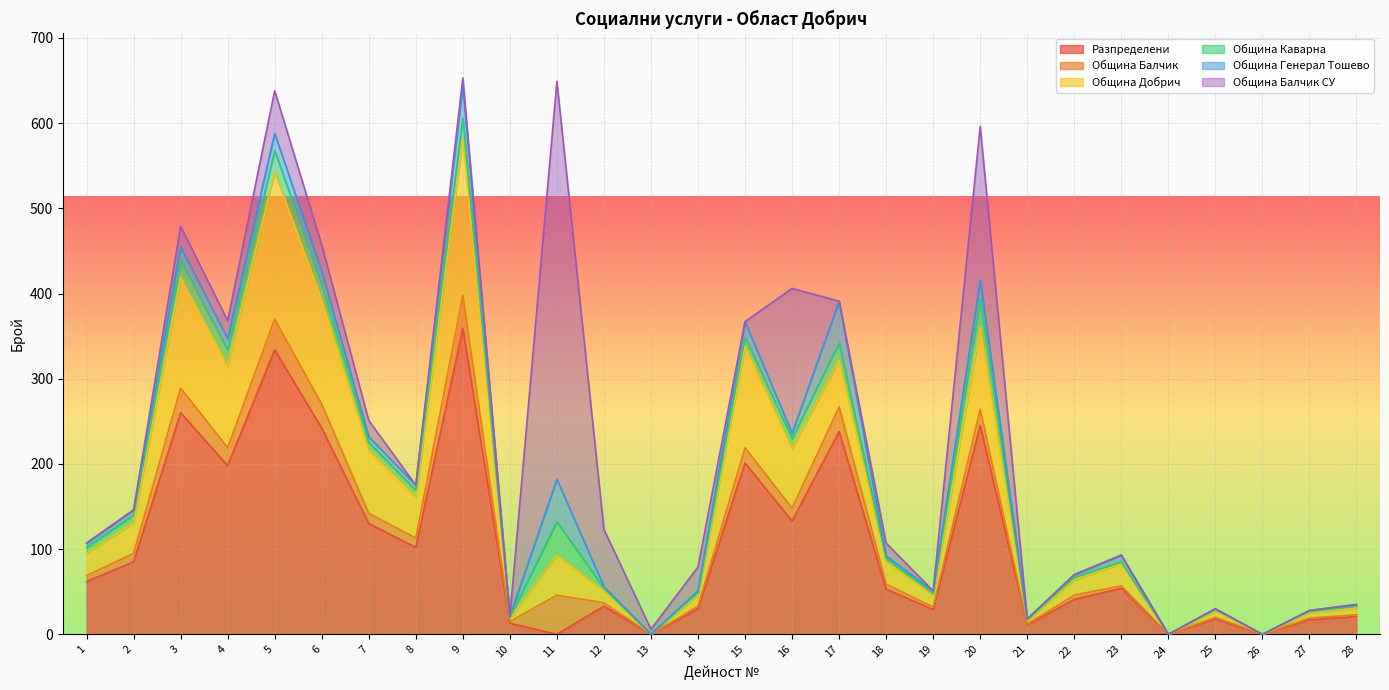

Reading left to right, what are all the values shown in this chart?

Разпределени: 1=62	2=85	3=260	4=198	5=334	6=242	7=130	8=102	9=359	10=13	11=0	12=33	13=0	14=30	15=201	16=133	17=238	18=53	19=29	20=245	21=11	22=41	23=54	24=0	25=18	26=0	27=17	28=21
Община Балчик: 1=7	2=10	3=29	4=21	5=36	6=28	7=12	8=11	9=39	10=2	11=46	12=4	13=0	14=3	15=18	16=15	17=29	18=6	19=3	20=19	21=1	22=5	23=3	24=0	25=2	26=0	27=2	28=2
Община Добрич: 1=26	2=36	3=130	4=96	5=173	6=123	7=74	8=48	9=184	10=4	11=47	12=14	13=0	14=13	15=119	16=70	17=55	18=26	19=14	20=97	21=4	22=18	23=26	24=0	25=7	26=0	27=6	28=8
Община Каварна: 1=7	2=9	3=20	4=19	5=25	6=18	7=9	8=8	9=24	10=1	11=39	12=3	13=0	14=3	15=11	16=12	17=20	18=4	19=2	20=33	21=1	22=3	23=2	24=0	25=2	26=0	27=2	28=2
Община Генерал Тошево: 1=5	2=6	3=16	4=13	5=20	6=15	7=7	8=6	9=38	10=1	11=50	12=2	13=0	14=2	15=18	16=6	17=49	18=3	19=3	20=22	21=1	22=3	23=8	24=0	25=1	26=0	27=1	28=2
Община Балчик СУ: 1=0	2=0	3=24	4=21	5=50	6=31	7=19	8=0	9=9	10=0	11=467	12=67	13=6	14=28	15=0	16=170	17=0	18=15	19=0	20=180	21=0	22=0	23=0	24=0	25=0	26=0	27=0	28=0